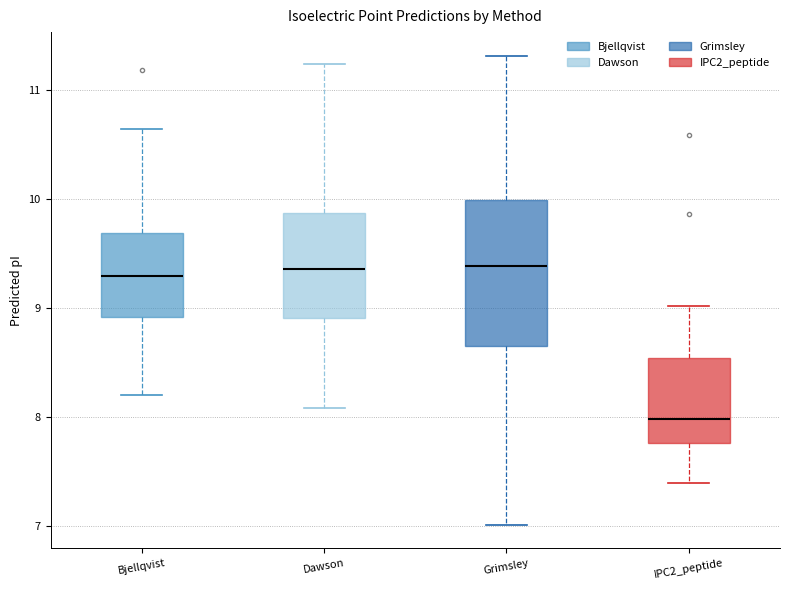

Reading left to right, read every box against the y-axis: the position of its median line, the range the box covers, and the ends of its whiskers. The values are not printed on the chart, so give them approximately, as read against the axis.

Bjellqvist: median 9.3, box 8.9 to 9.7, whiskers 8.2 to 10.6
Dawson: median 9.4, box 8.9 to 9.9, whiskers 8.1 to 11.2
Grimsley: median 9.4, box 8.6 to 10.0, whiskers 7.0 to 11.3
IPC2_peptide: median 8.0, box 7.8 to 8.5, whiskers 7.4 to 9.0